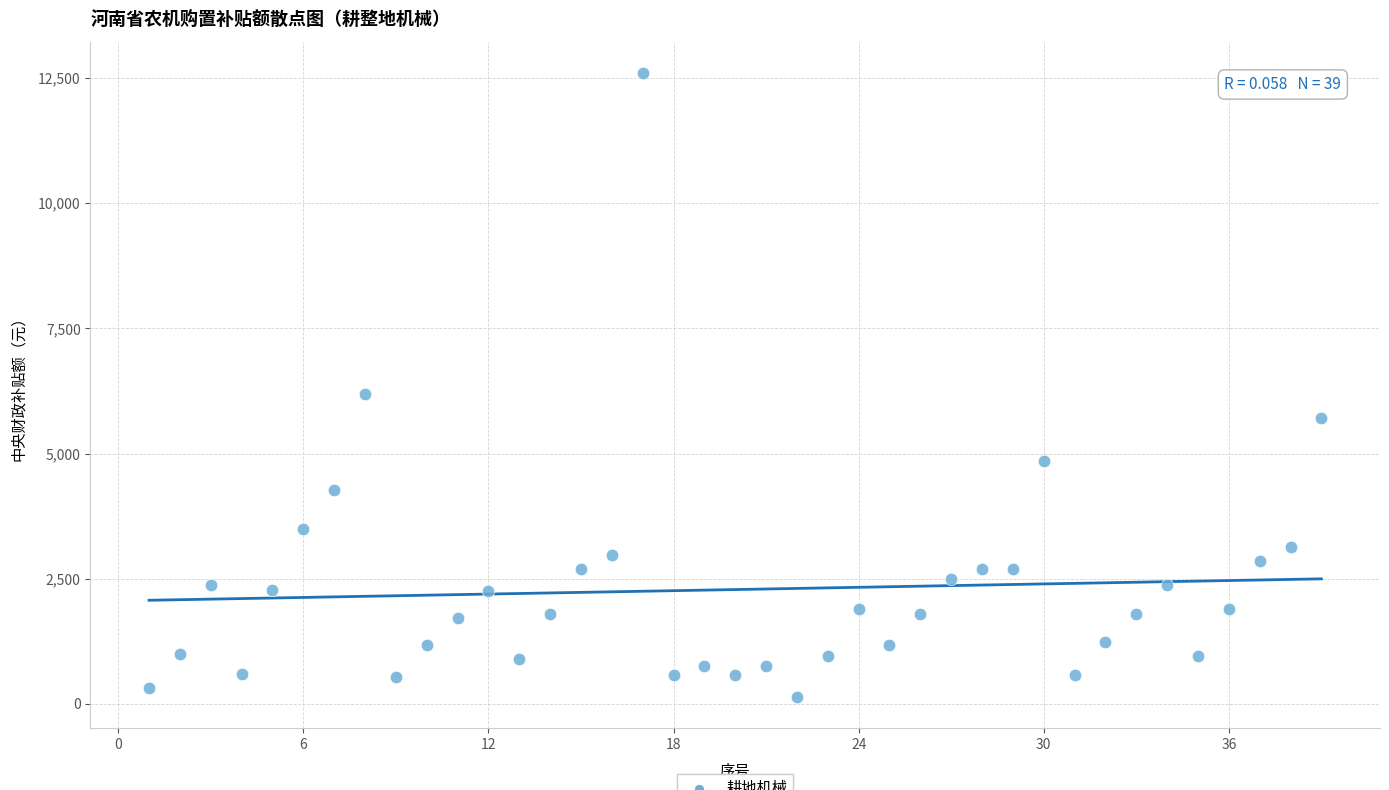

What Y value in the scatter plot is closest to 6370?

6180